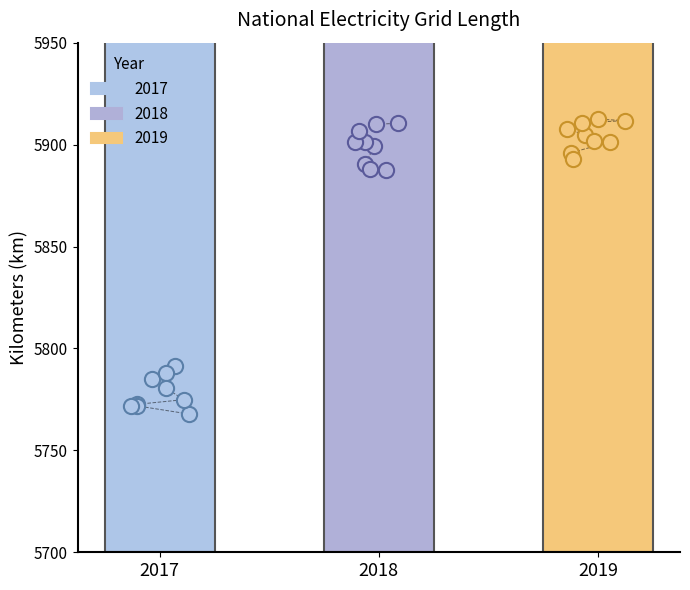

Approximately how many times larger is the value at 2018 compared to 2019?

1.0